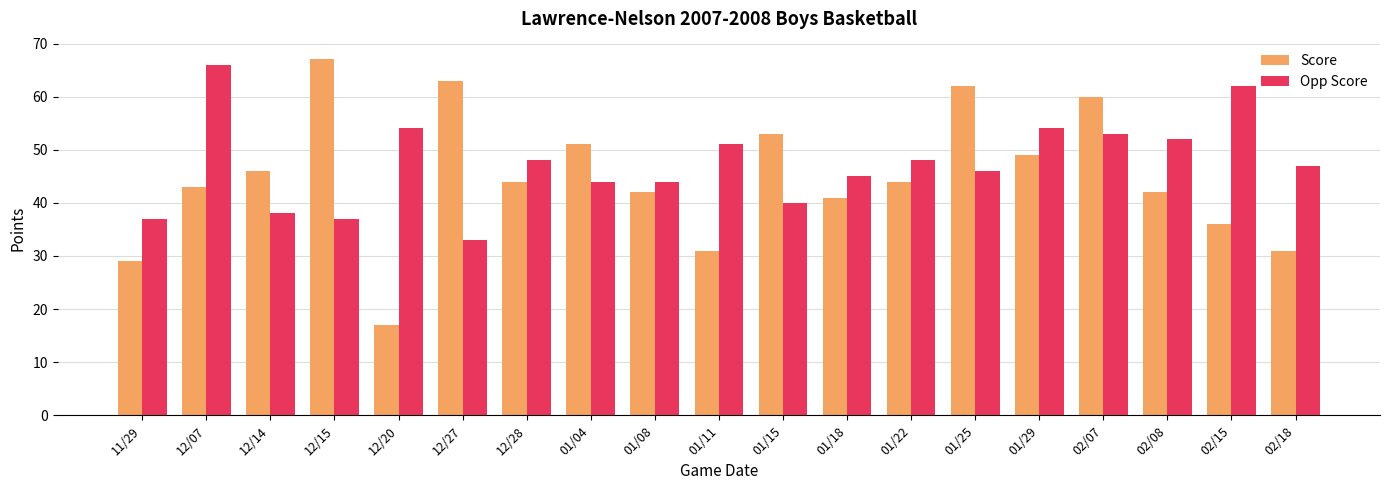

At 12/15, list the series in order from largest to smallest.

Score, Opp Score